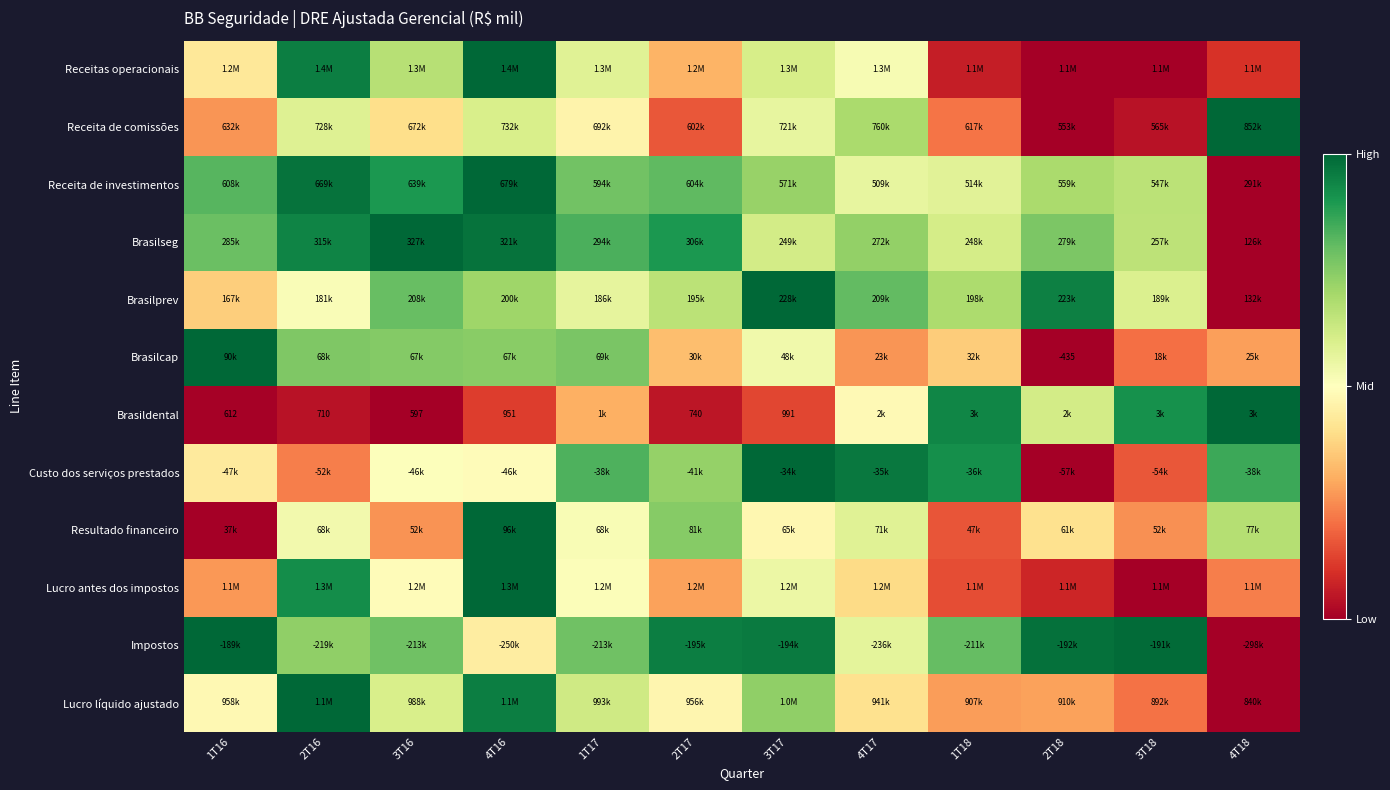

At which category is the sum across all series the highest?

4T16